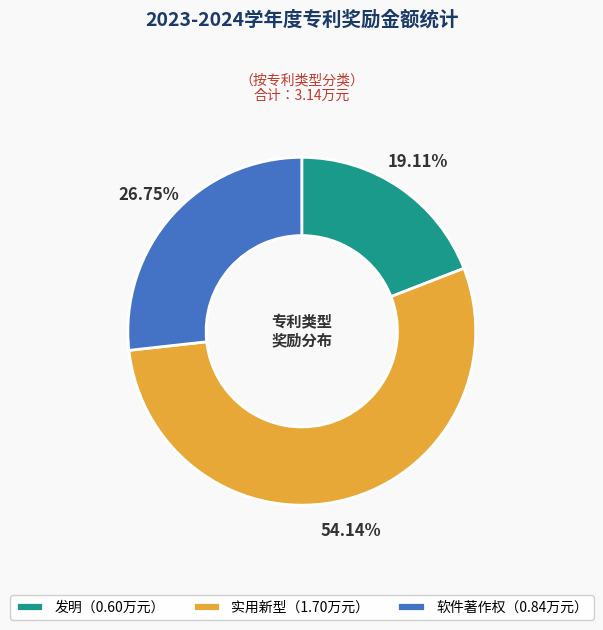

Is the sum of 软件著作权（0.84万元） and 实用新型（1.70万元） greater than half?

Yes